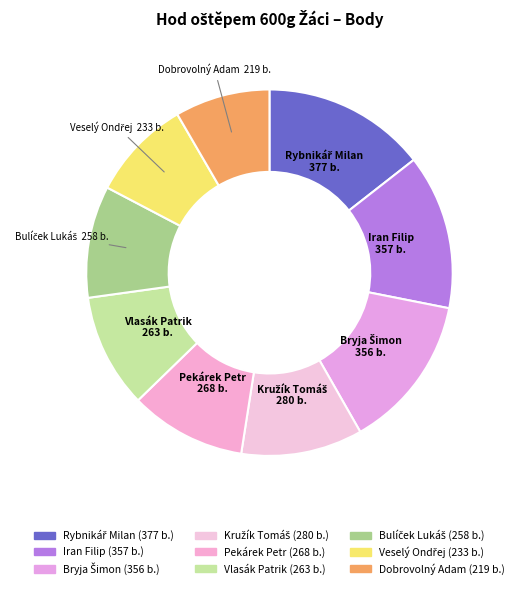

True or false: Iran Filip accounts for 28% of the total.

False